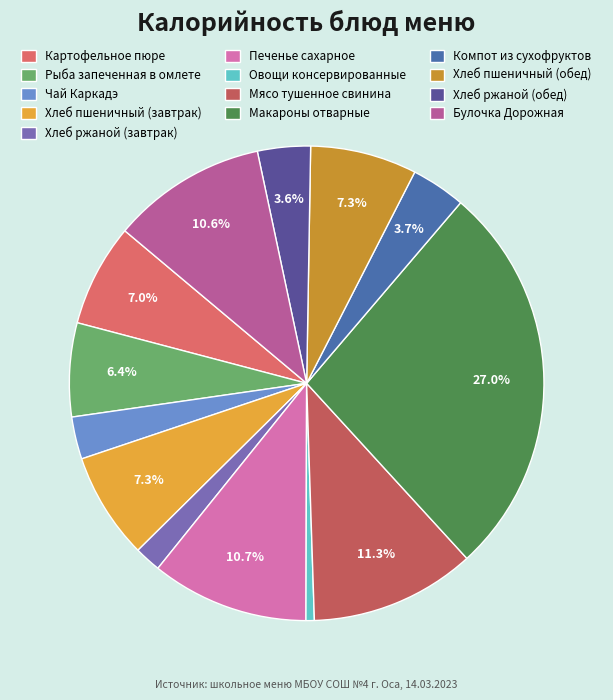

Do Картофельное пюре and Овощи консервированные together represent more than half of the pie?

No